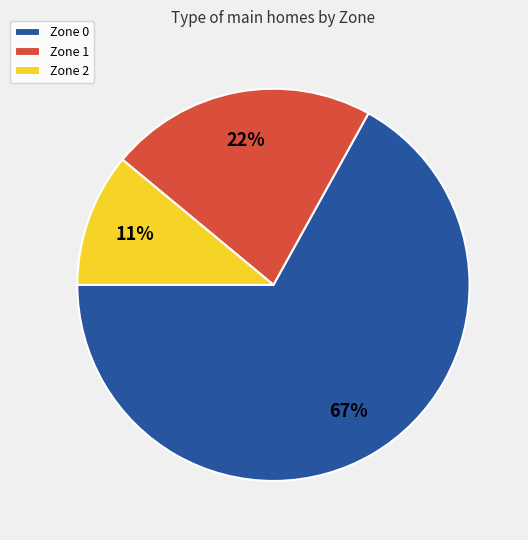

Which slice is the largest?

Zone 0